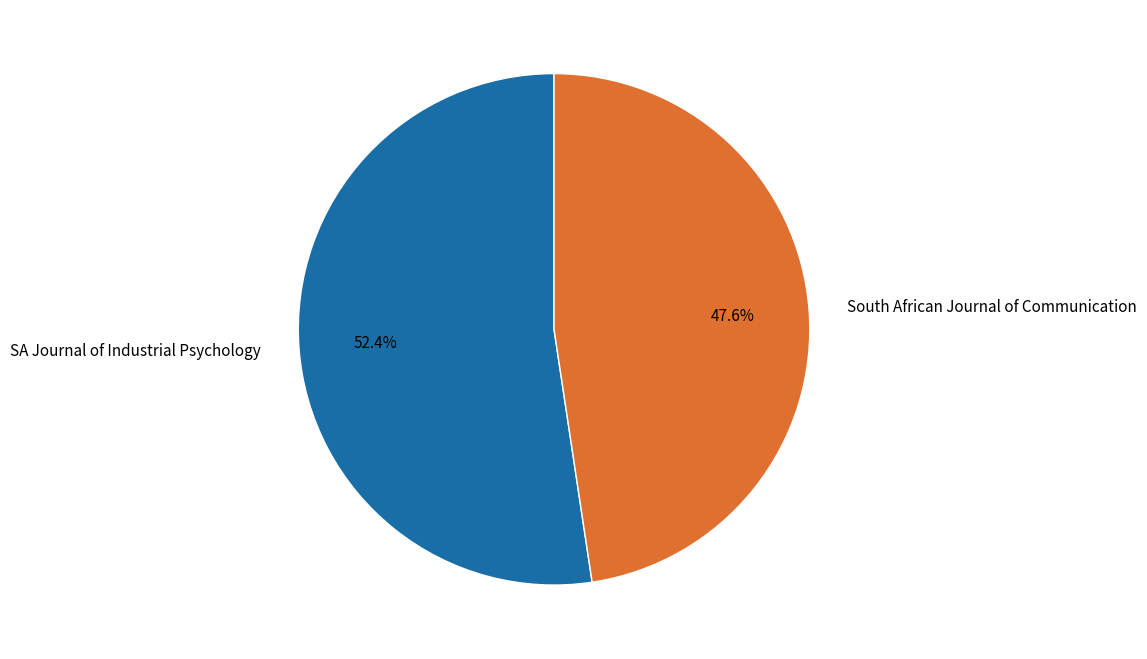

Do SA Journal of Industrial Psychology and South African Journal of Communication together represent more than half of the pie?

Yes